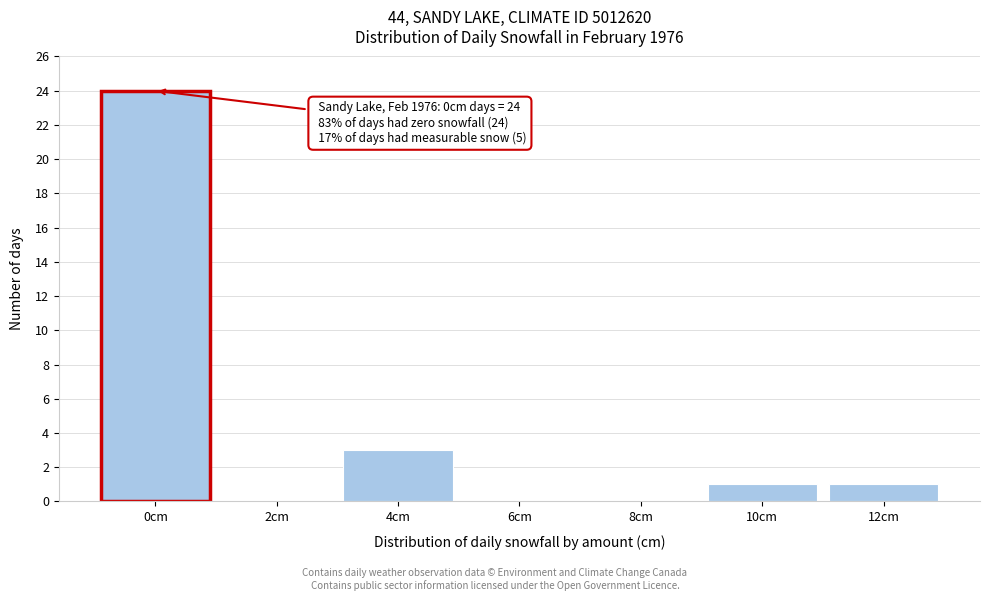

Reading left to right, what are all the values shown in this chart?

0cm=24	2cm=0	4cm=3	6cm=0	8cm=0	10cm=1	12cm=1